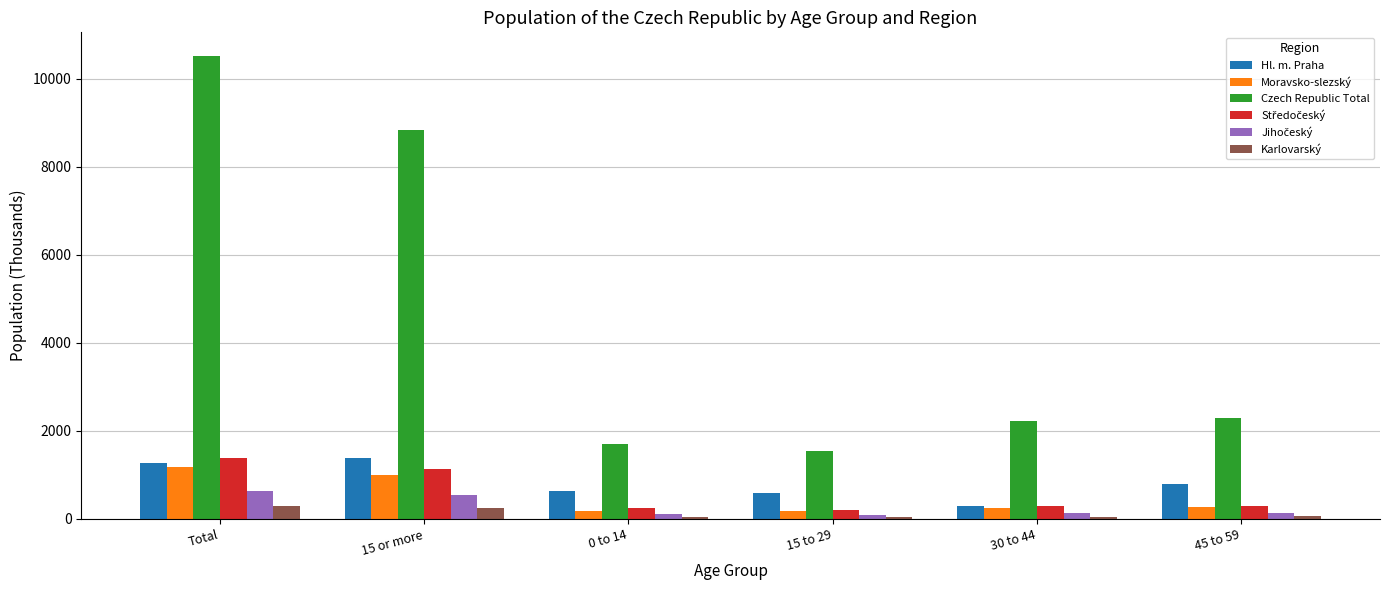

What is the spread (max minus min) of values at Total?

10239.8